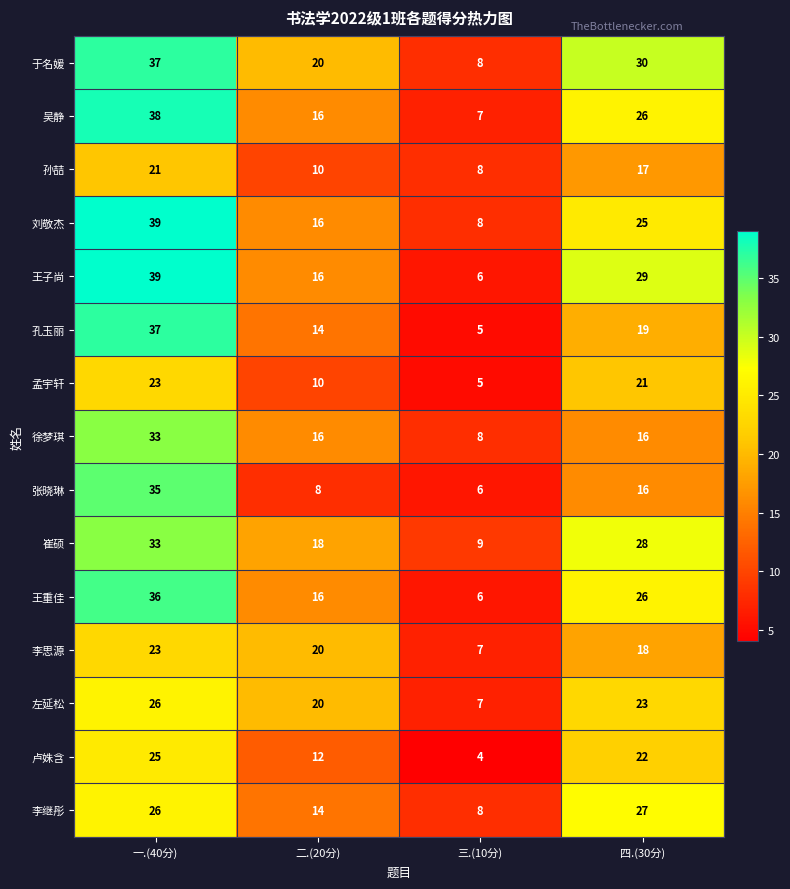

What is the difference between the maximum and minimum values in the 吴静 series?

31